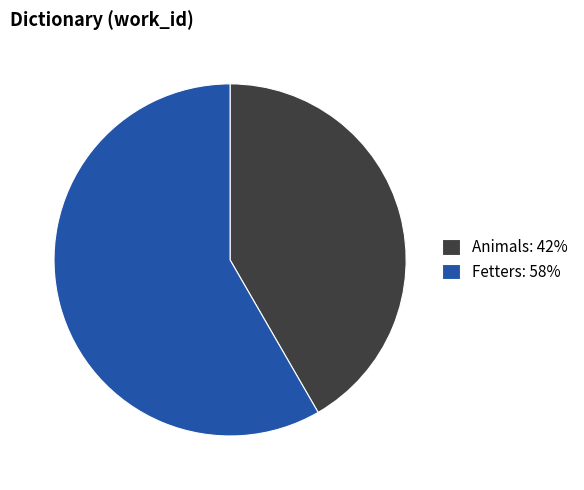

Does Animals: 42% account for over 50% of the chart?

No